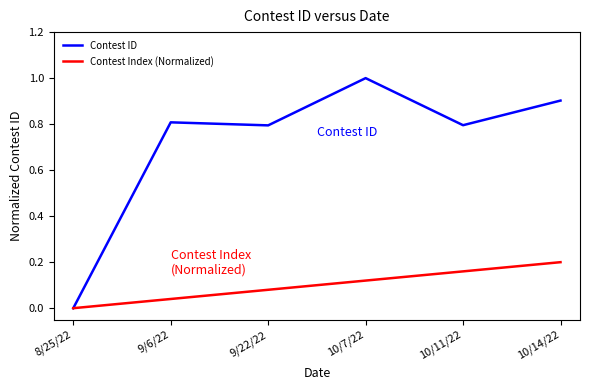

Which category has the highest value in the Contest ID series?

10/7/22